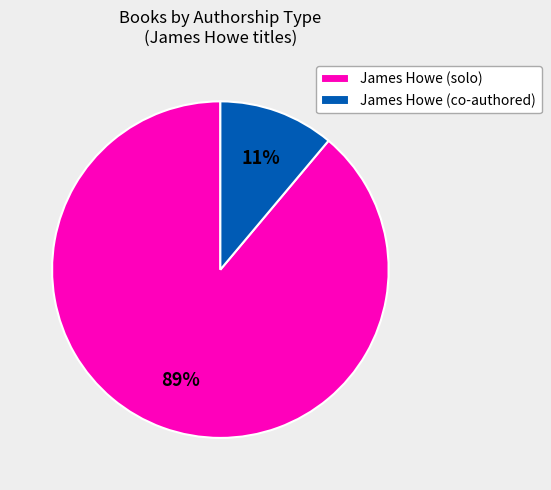

Is the sum of James Howe (solo) and James Howe (co-authored) greater than half?

Yes